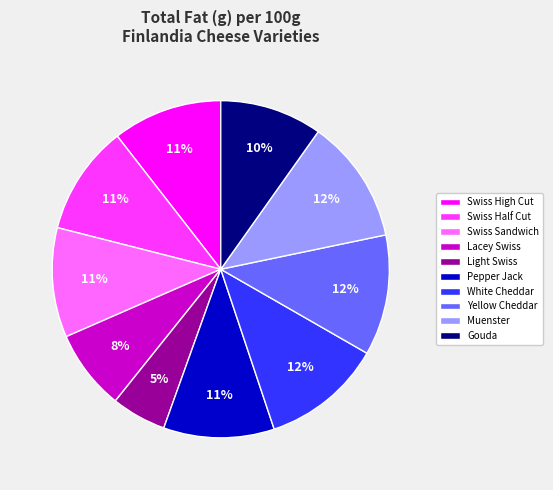

How many slices are in this pie chart?

10